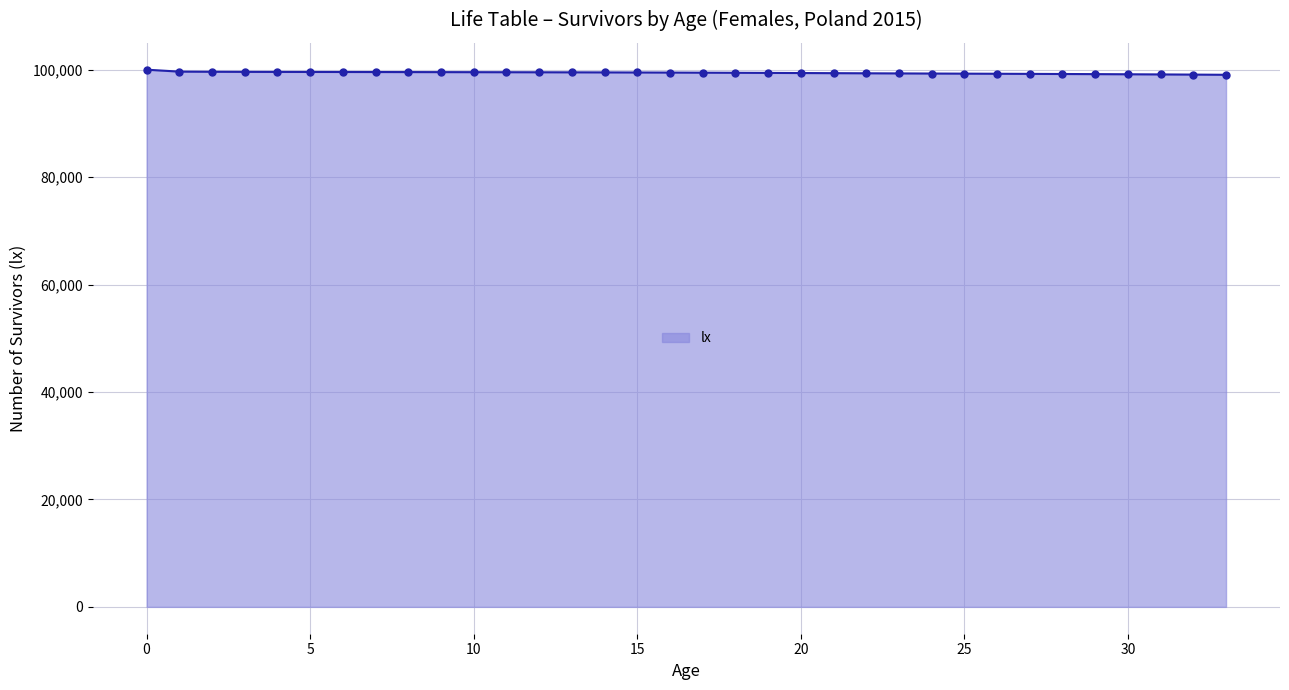

What is the sum of all values?

3380146